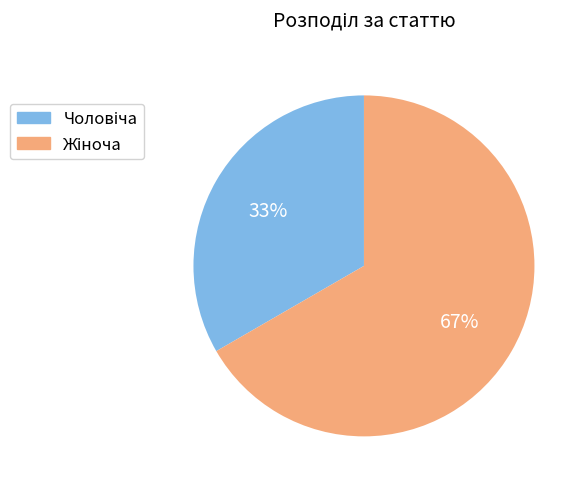

Does any single category account for the majority?

Yes